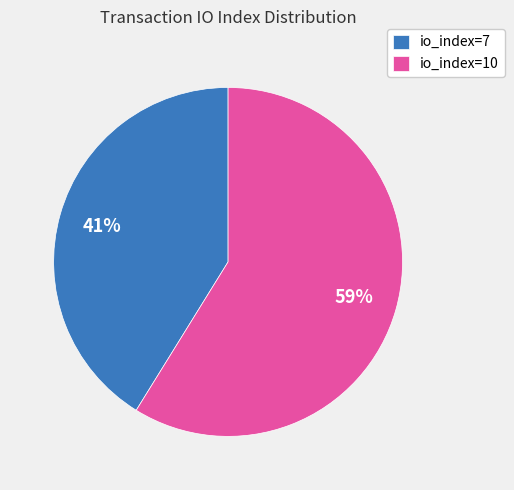

Approximately how many times larger is the value at io_index=10 compared to io_index=7?

1.4